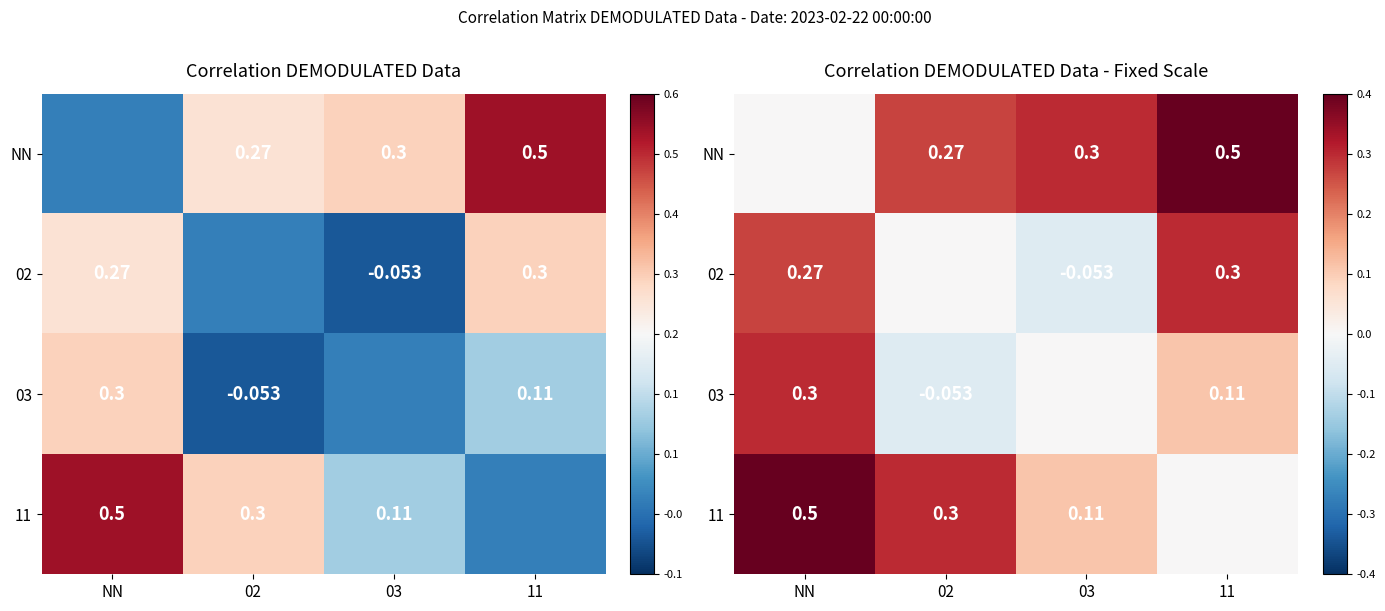

At which category is the sum across all series the highest?

NN